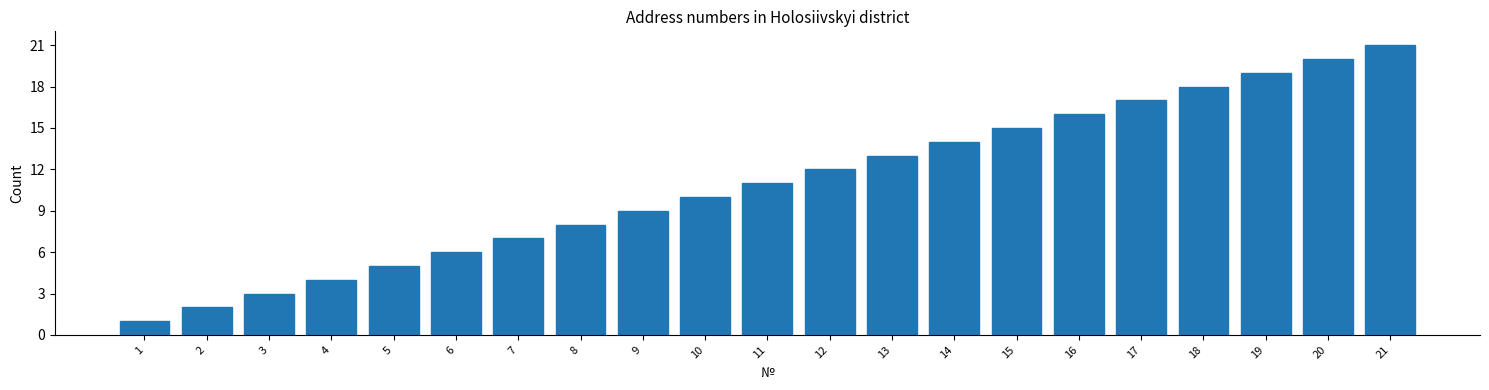

Which category has the highest value across all series?

21